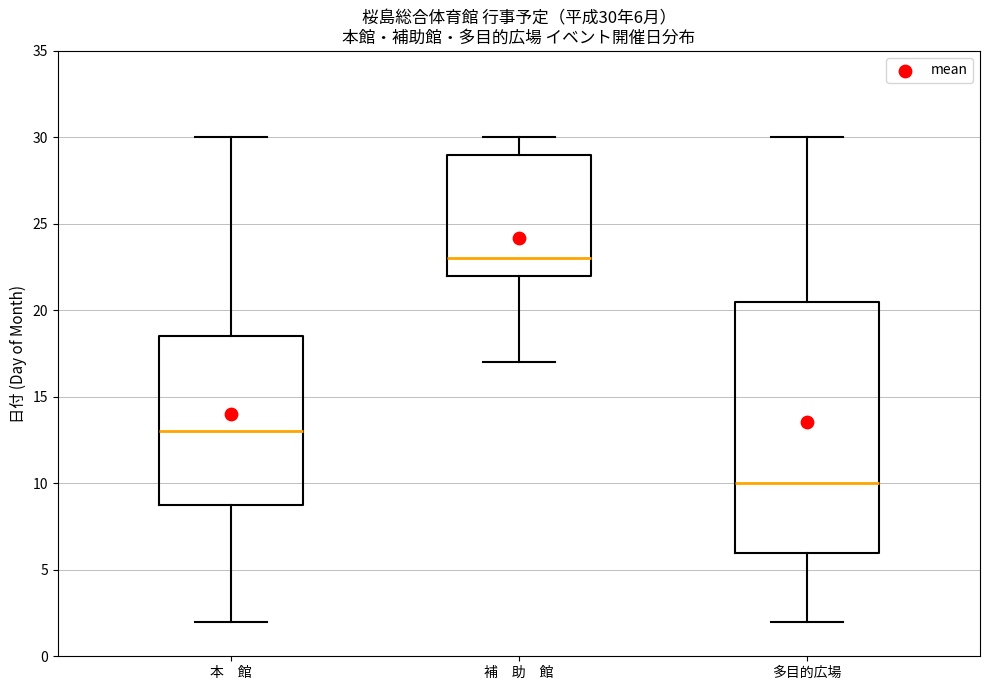

Which box is the tallest, from its lower edge to its upper edge?

多目的広場